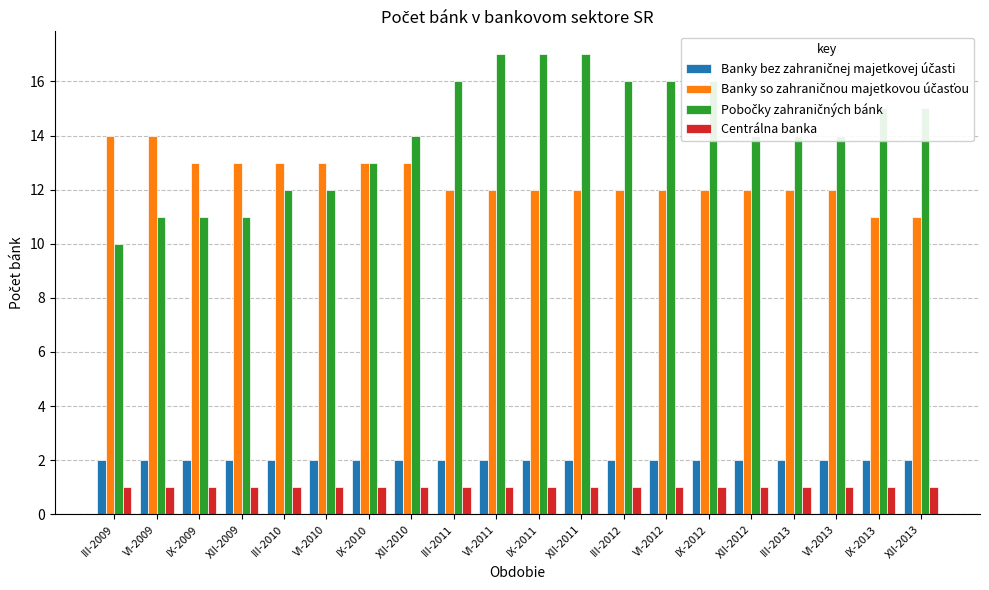

What is the total value across all series at IX-2012?

31